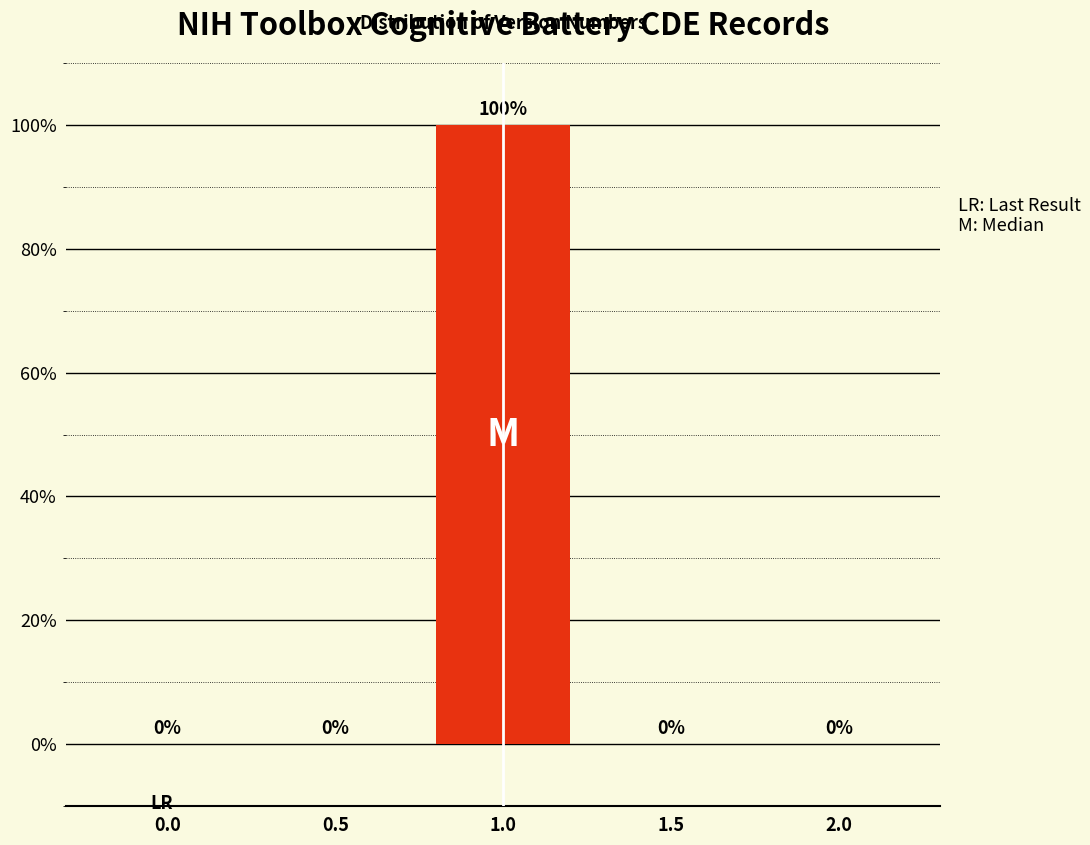

Reading right to left, extract all data points from this chart.

2.0=0	1.5=0	1.0=100	0.5=0	0.0=0